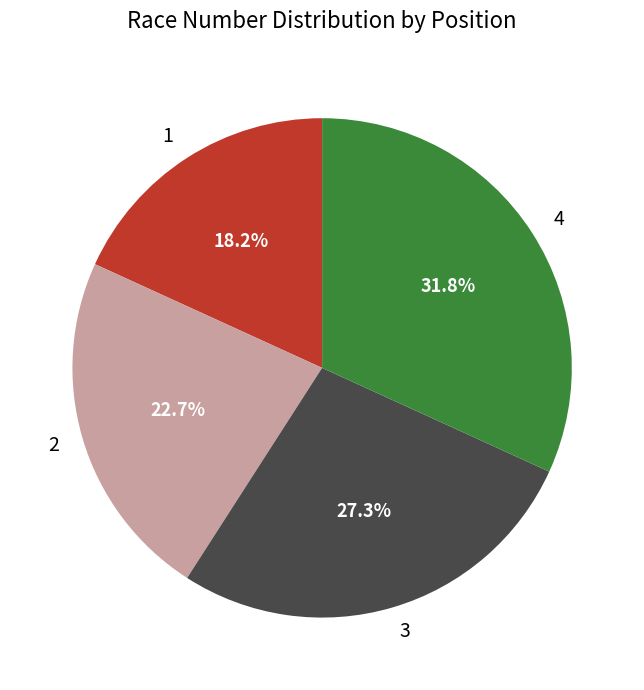

Count the number of slices in the pie.

4